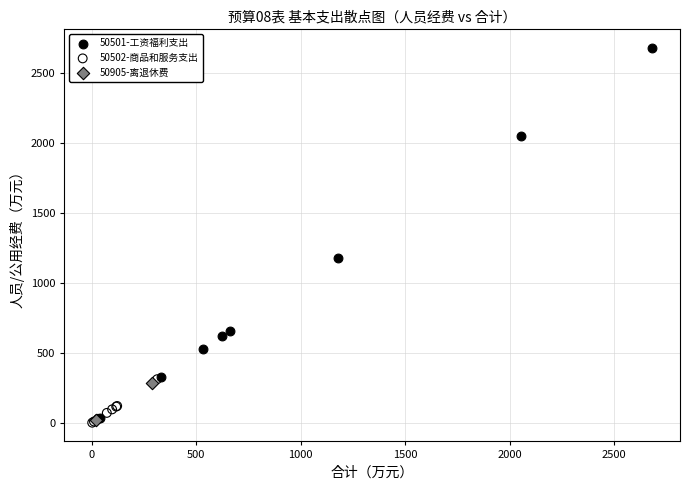

Which series reaches the maximum Y coordinate?

50501-工资福利支出